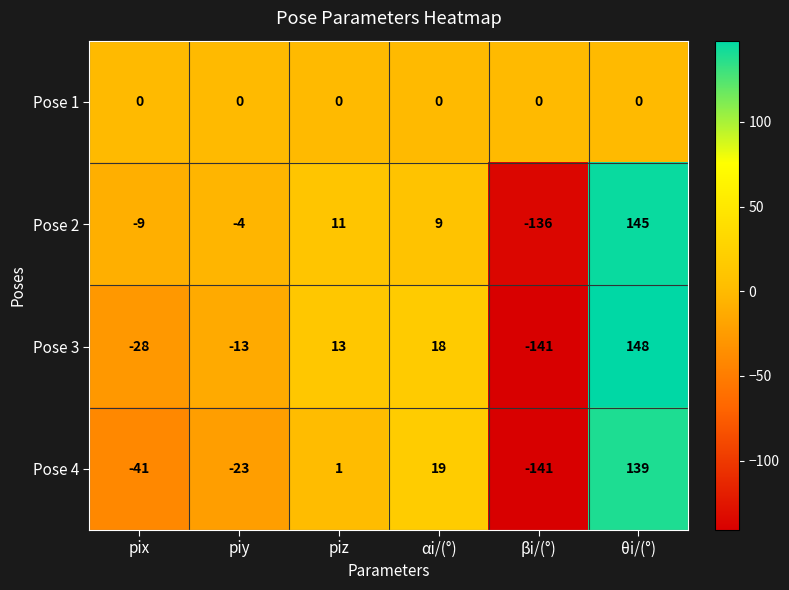

Rank the series by their maximum value, from lowest to highest.

Pose 1, Pose 4, Pose 2, Pose 3